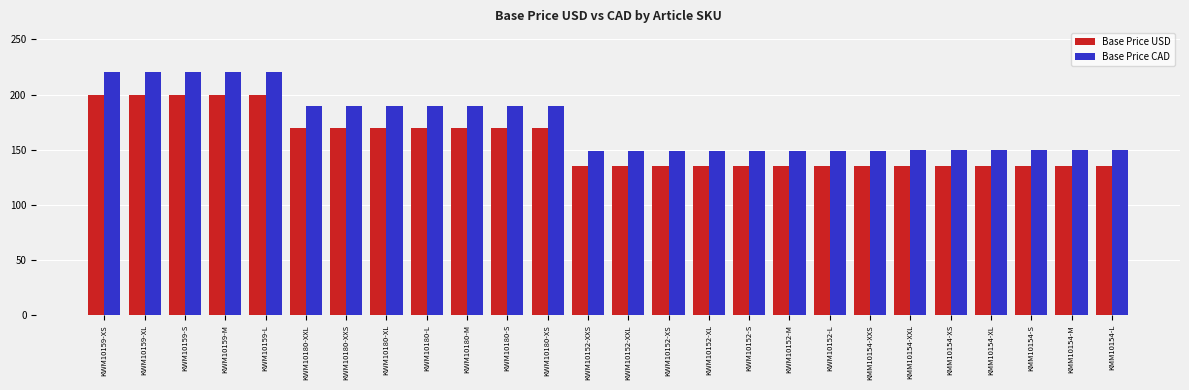

What is the difference between the maximum and minimum values in the Base Price USD series?

65